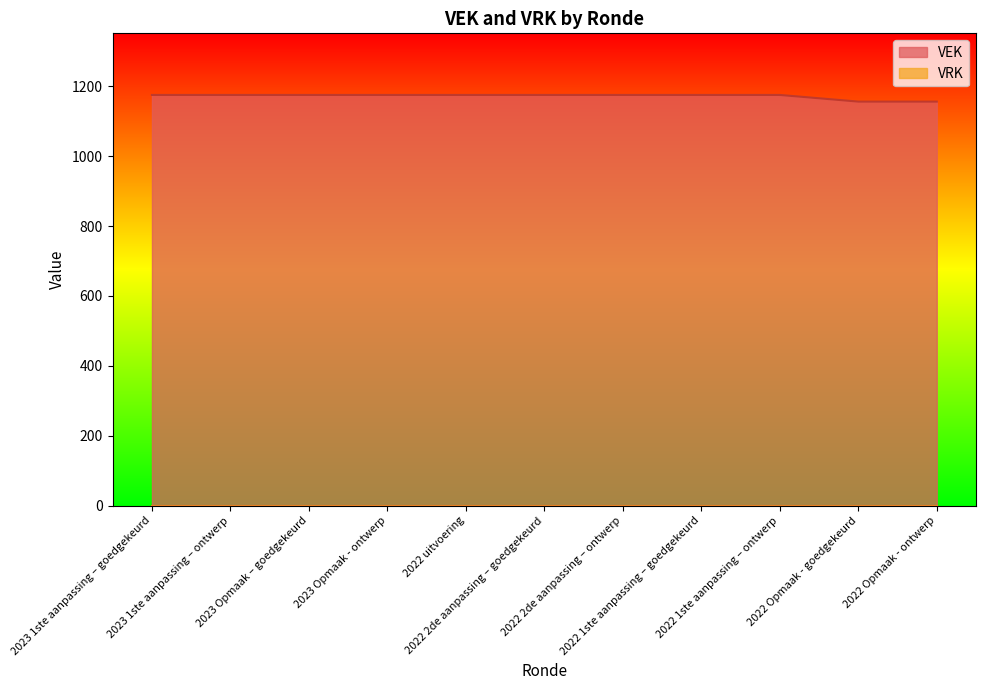

Approximately how many times larger is the value at 2023 Opmaak – goedgekeurd compared to 2022 uitvoering?

1.0